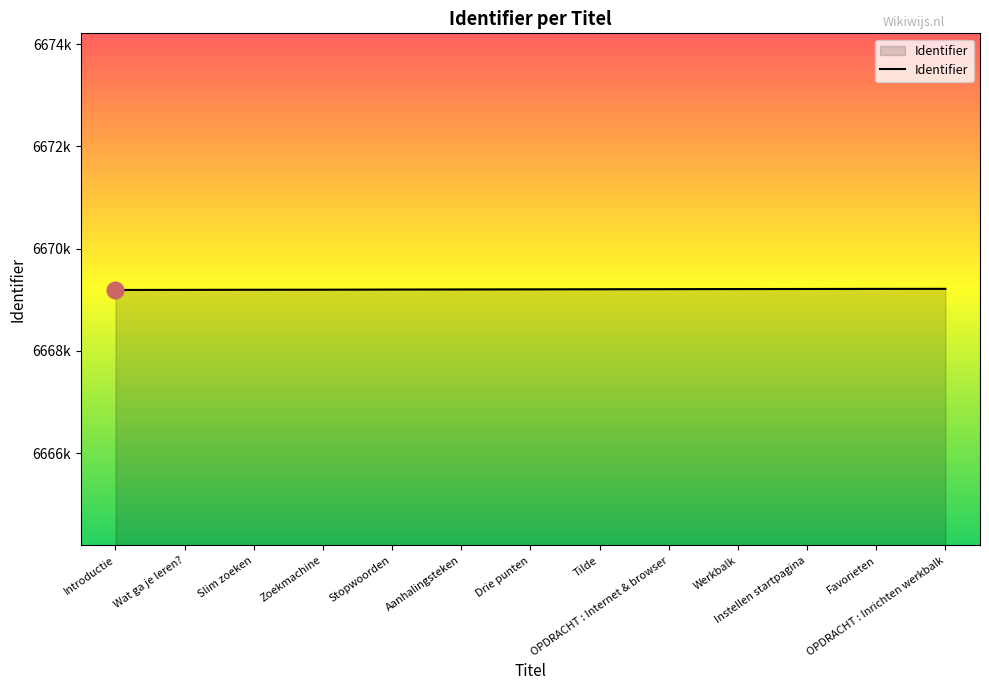

Reading right to left, transcribe all the data shown in this chart.

OPDRACHT : Inrichten werkbalk=6669214	Favorieten=6669213	Instellen startpagina=6669211	Werkbalk=6669210	OPDRACHT : Internet & browser=6669208	Tilde=6669206	Drie punten=6669204	Aanhalingsteken=6669202	Stopwoorden=6669200	Zoekmachine=6669197	Slim zoeken=6669196	Wat ga je leren?=6669194	Introductie=6669192